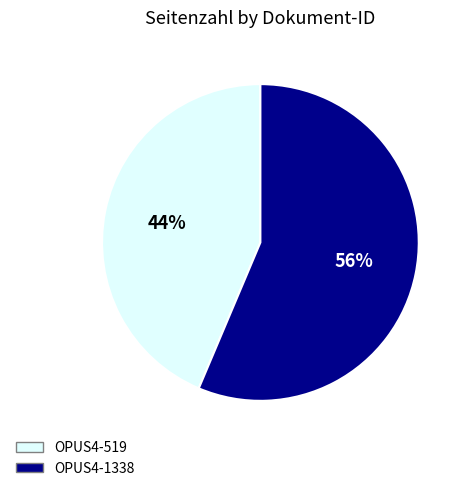

Approximately how many times larger is the value at OPUS4-519 compared to OPUS4-1338?

0.8